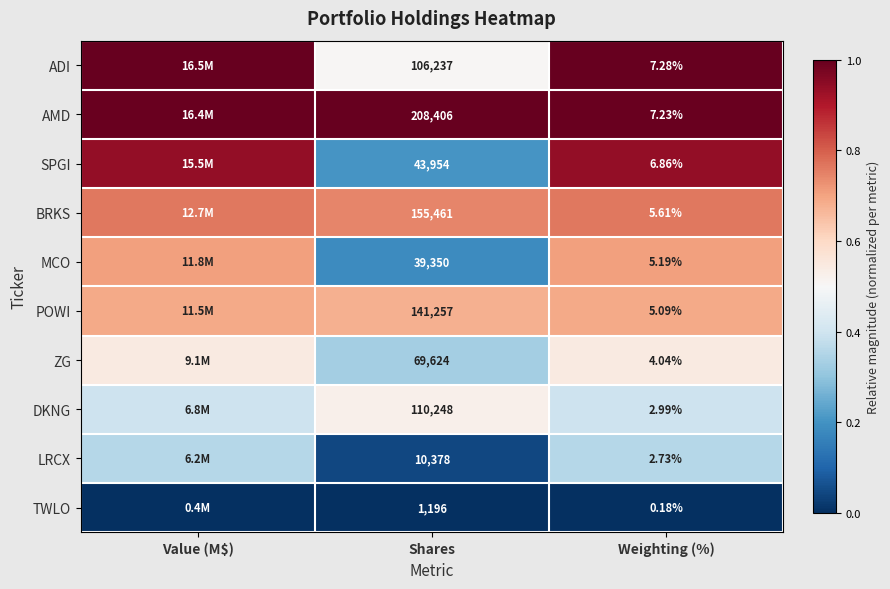

At Shares, list the series in order from largest to smallest.

AMD, BRKS, POWI, DKNG, ADI, ZG, SPGI, MCO, LRCX, TWLO